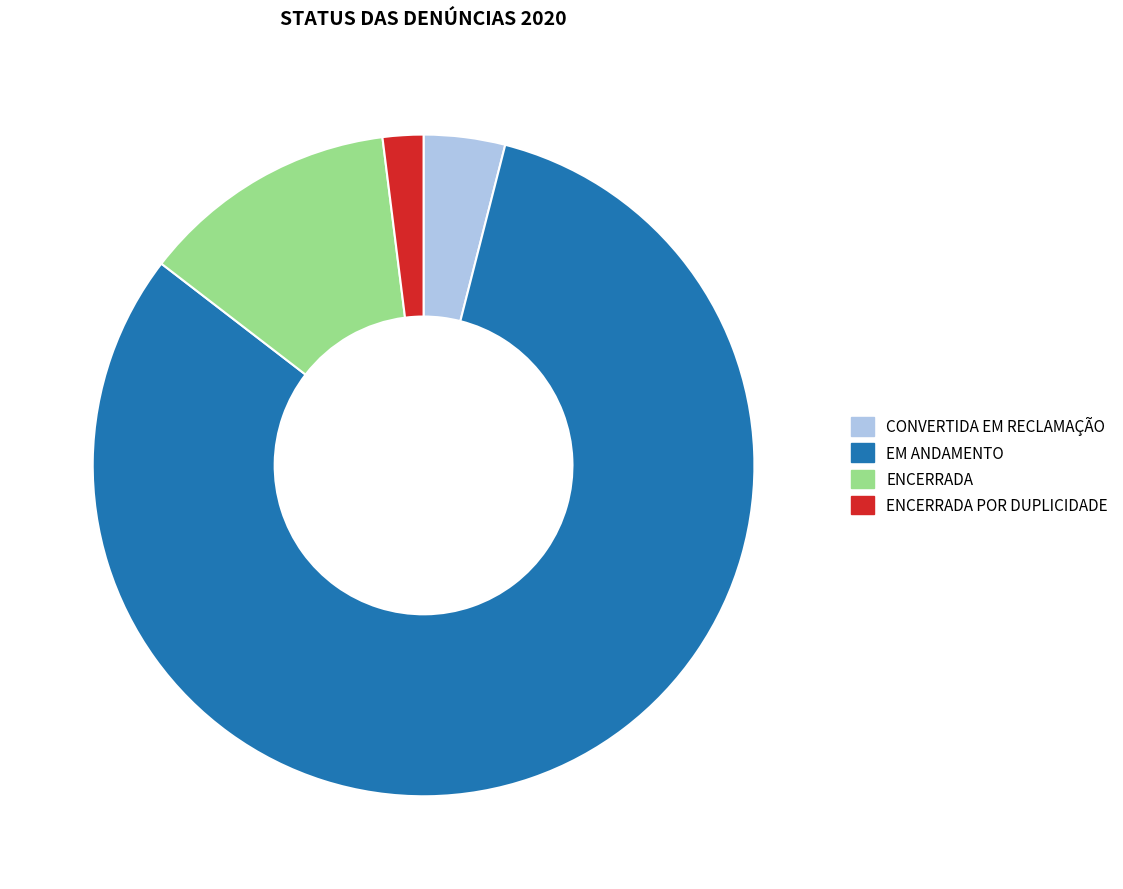

Count the number of slices in the pie.

4